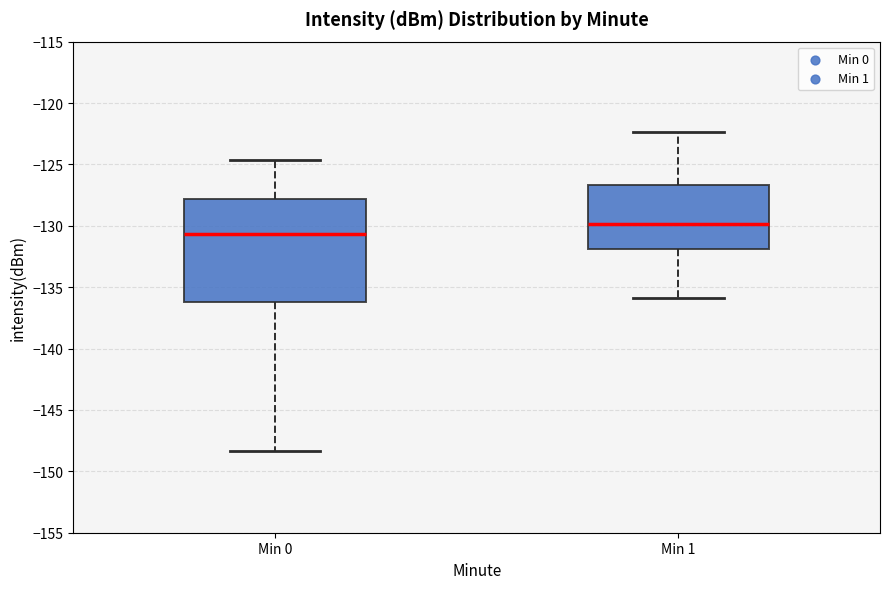

Reading left to right, read every box against the y-axis: the position of its median line, the range the box covers, and the ends of its whiskers. The values are not printed on the chart, so give them approximately, as read against the axis.

Min 0: median -130.5, box -136.0 to -128.0, whiskers -148.5 to -124.5
Min 1: median -130.0, box -132.0 to -126.5, whiskers -136.0 to -122.5